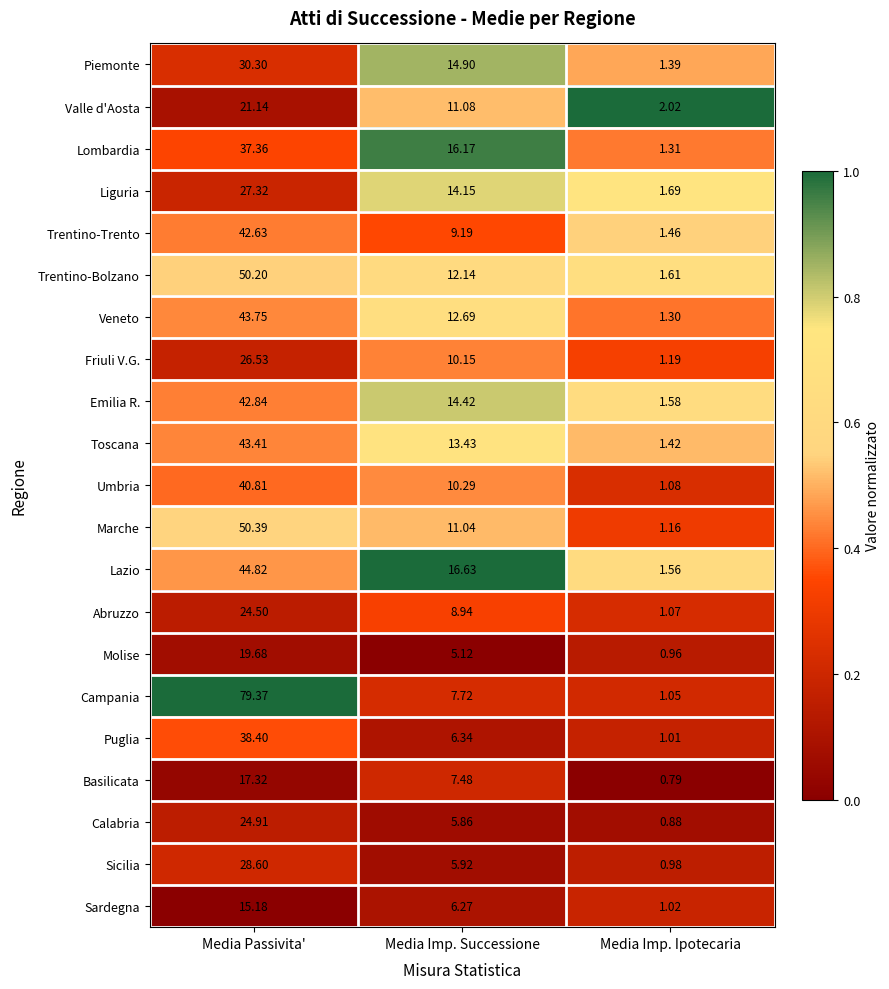

Which series has the largest range (max minus min)?

Campania